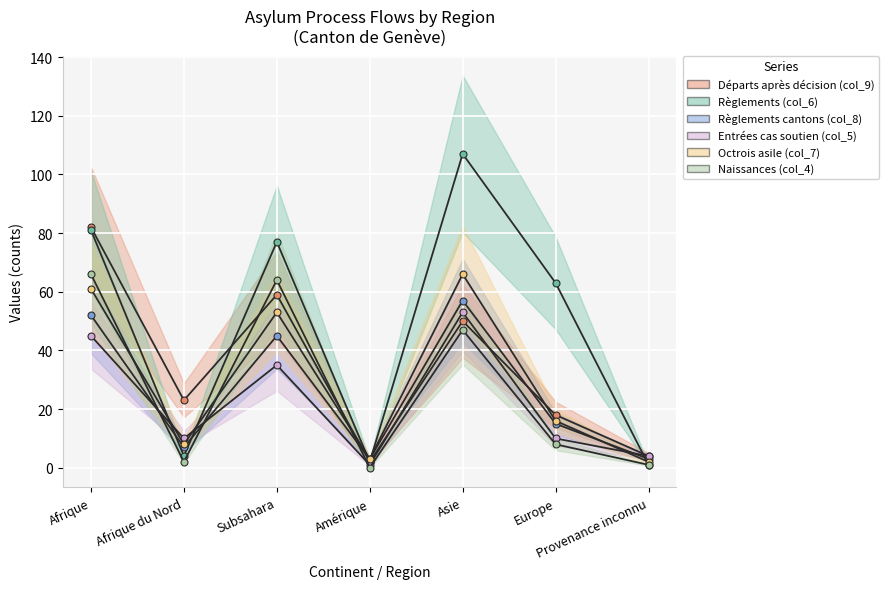

At which label does Octrois asile (col_7) first exceed 16?

Afrique